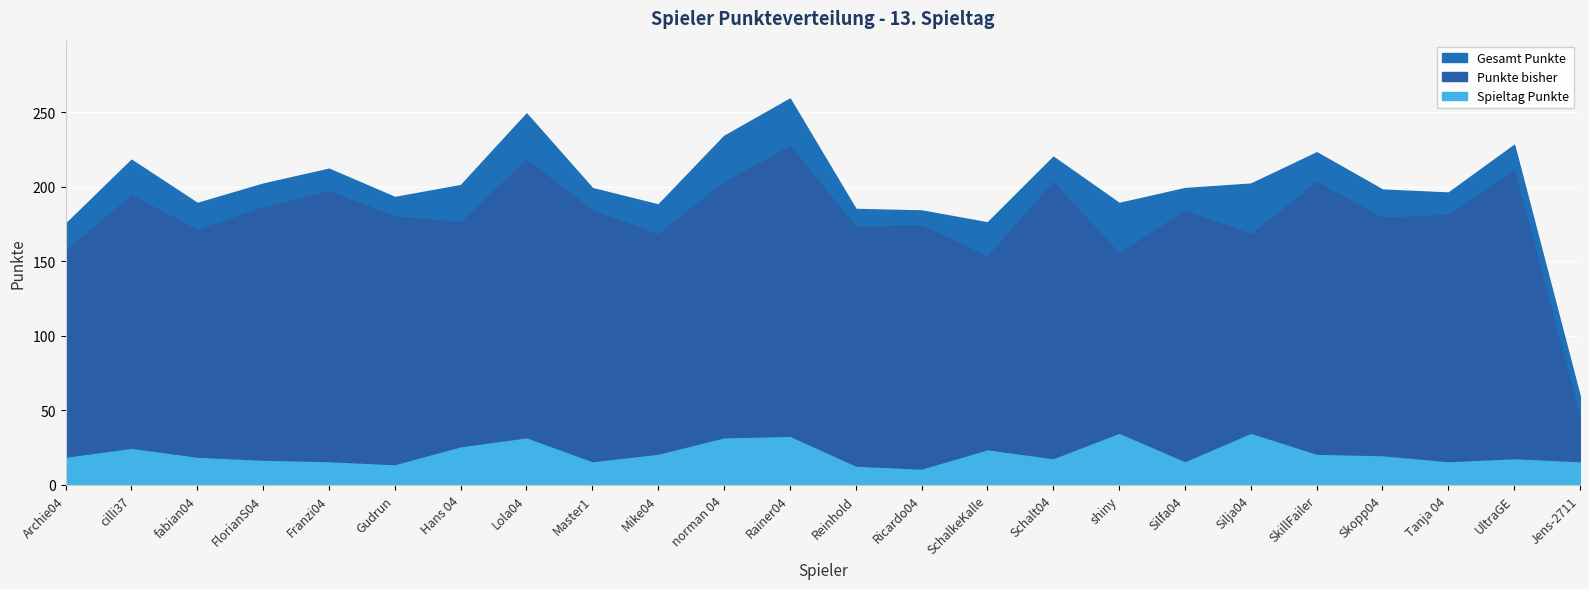

Where does the Punkte bisher series first go above 181?

cilli37